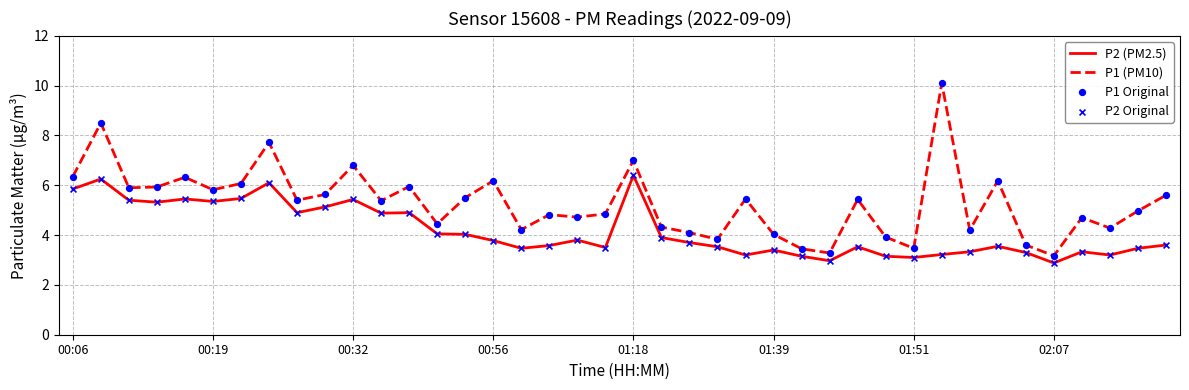

True or false: P2 (PM2.5) and P1 (PM10) cross at least once.

False